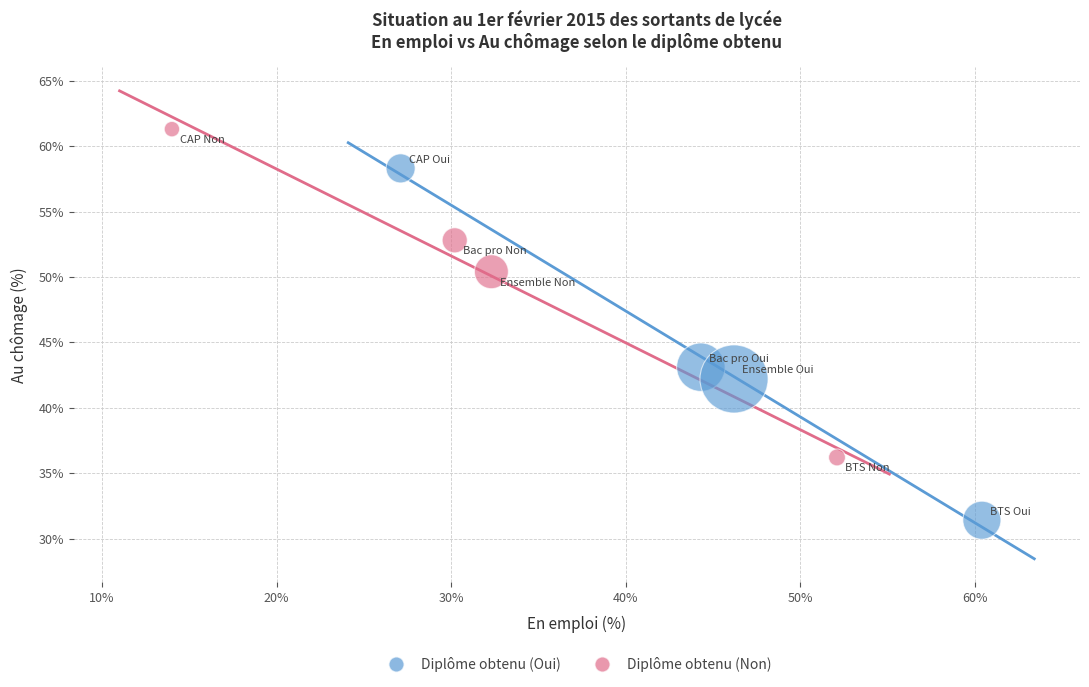

Which series has the widest spread of Y values?

Diplôme obtenu (Oui)